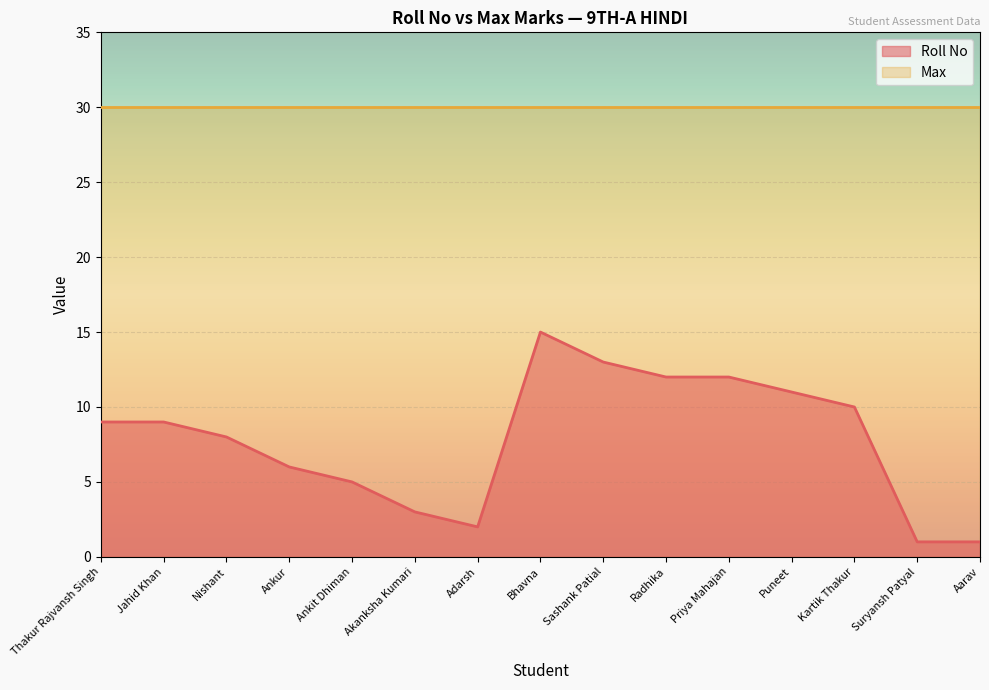

Count the number of categories in the chart.

15